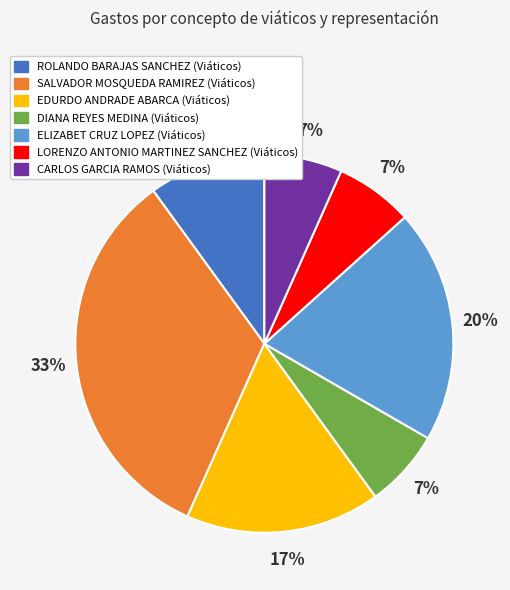

How many slices are in this pie chart?

7